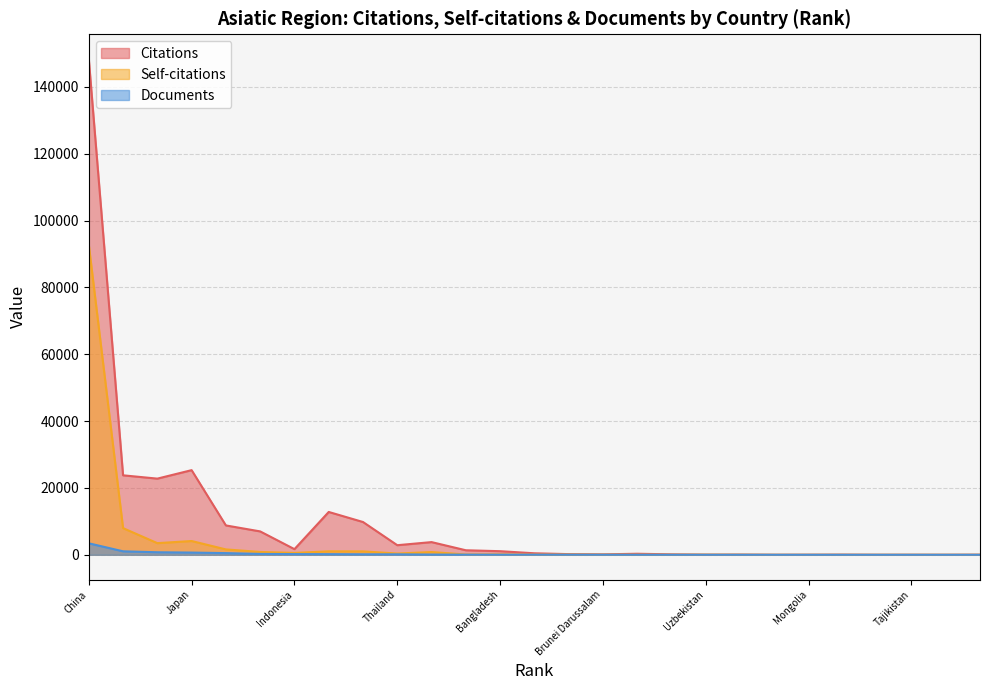

What are all the series names shown in the legend?

Citations, Self-citations, Documents